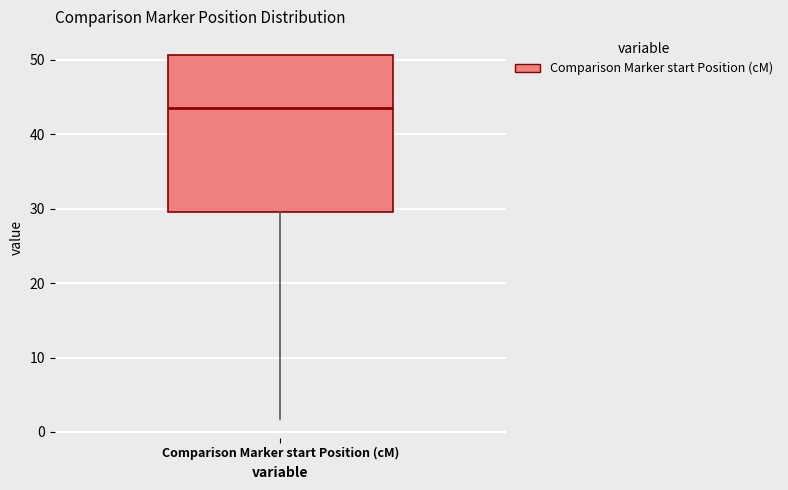

Where is the upper edge of the box for Comparison Marker start Position (cM) on the y-axis? The values are not printed on the chart, so give them approximately, as read against the axis.

51